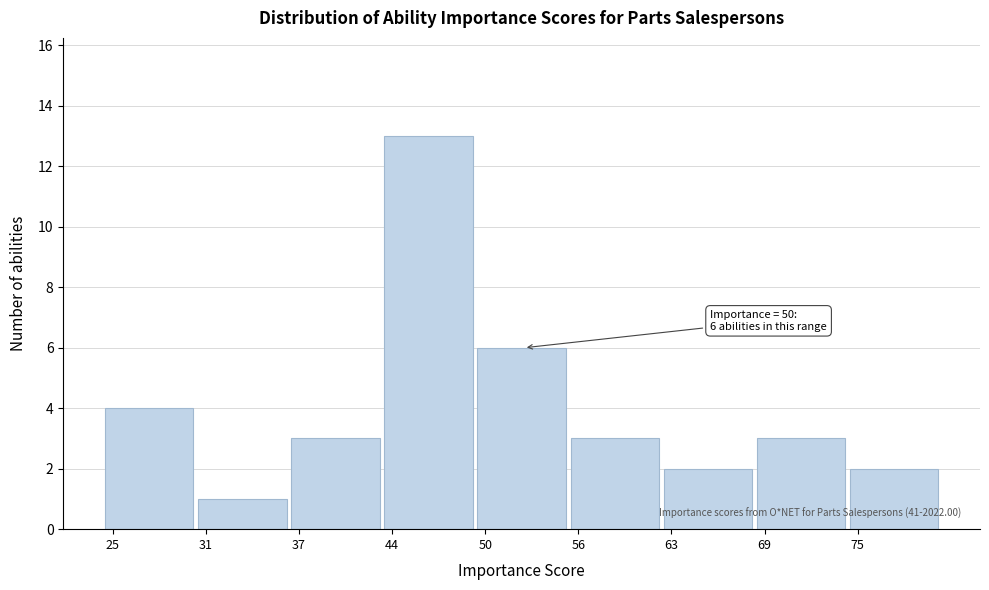

Reading left to right, transcribe all the data shown in this chart.

4	1	3	13	6	3	2	3	2